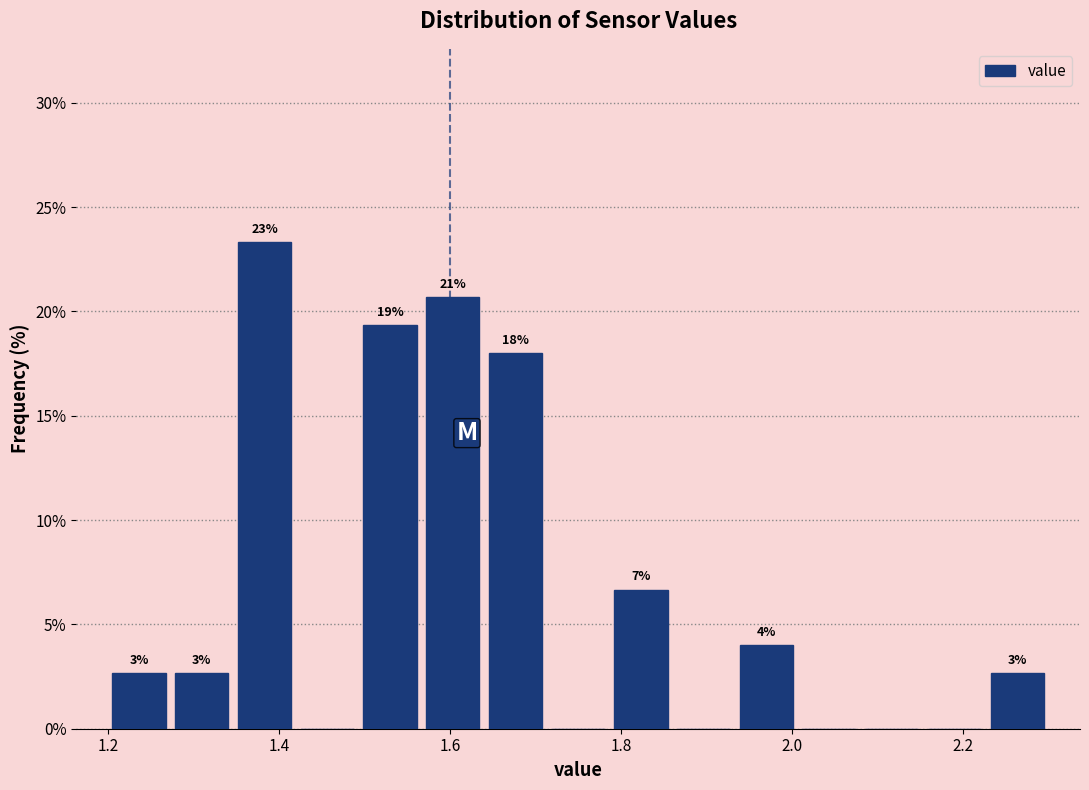

Read against the x-axis, roughly where is the centre of the tallest bar?

1.38